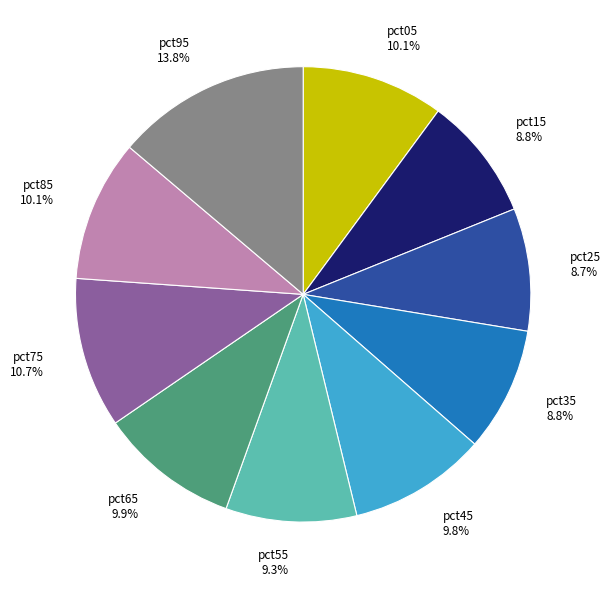

Is it true that pct35 is 22% of the pie?

False